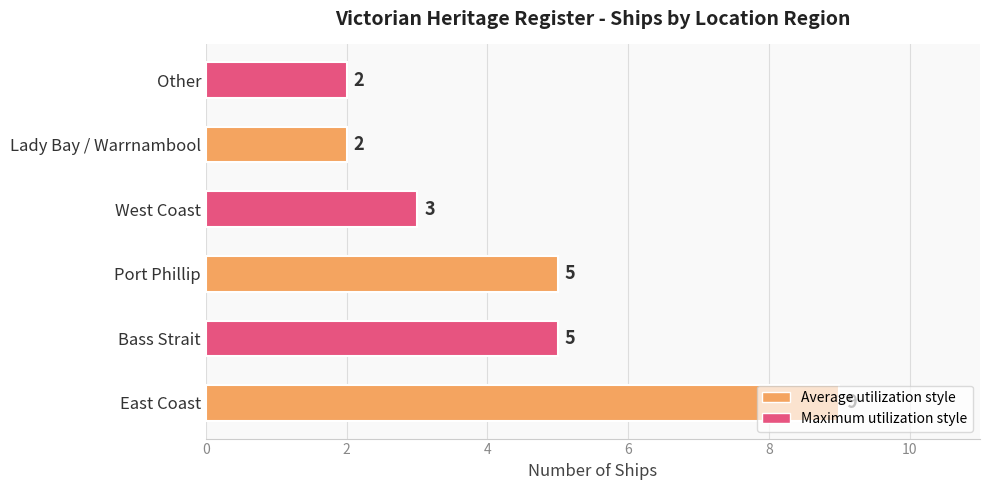

How many values are below 5?

3